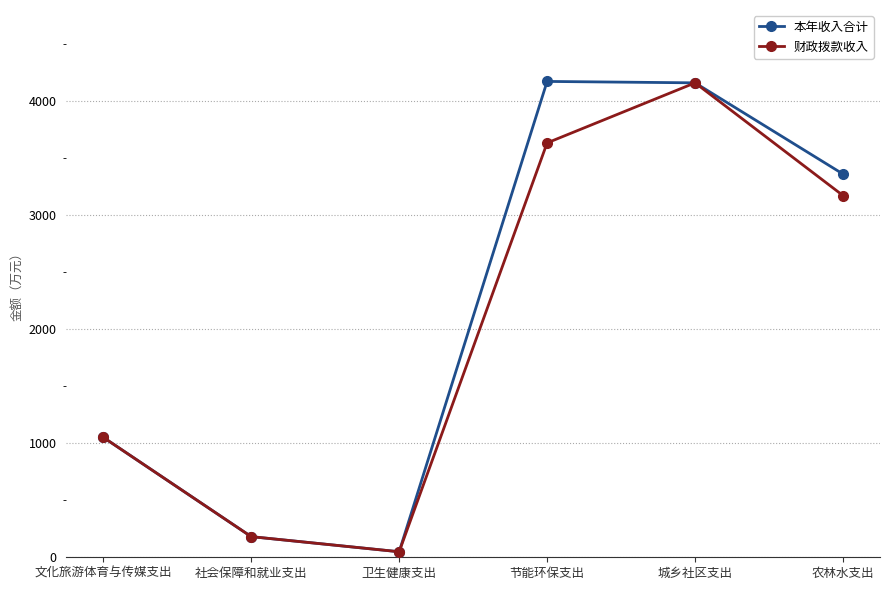

Rank the series by their average value, from lowest to highest.

财政拨款收入, 本年收入合计